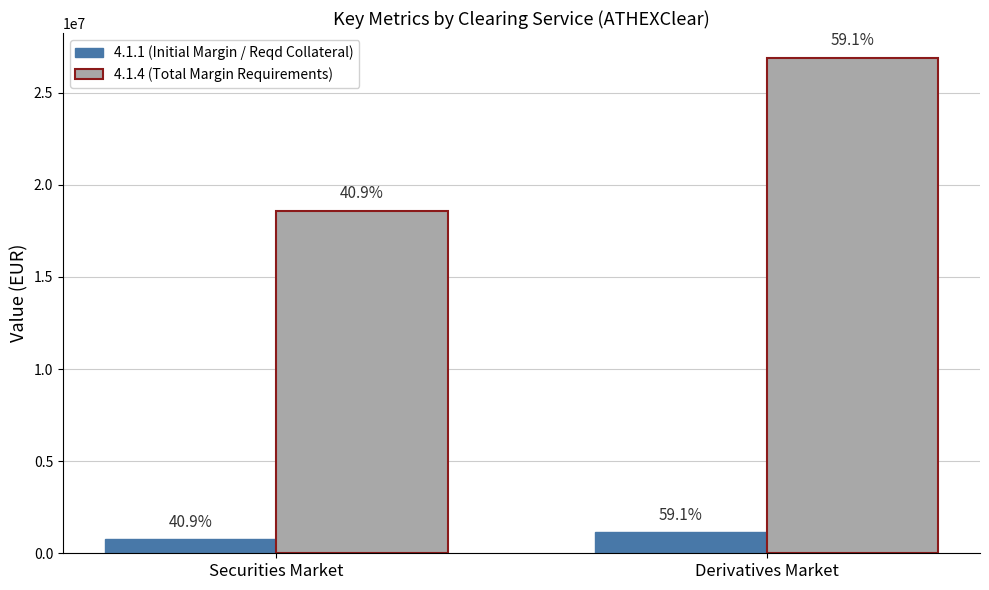

How many groups of bars are there?

2